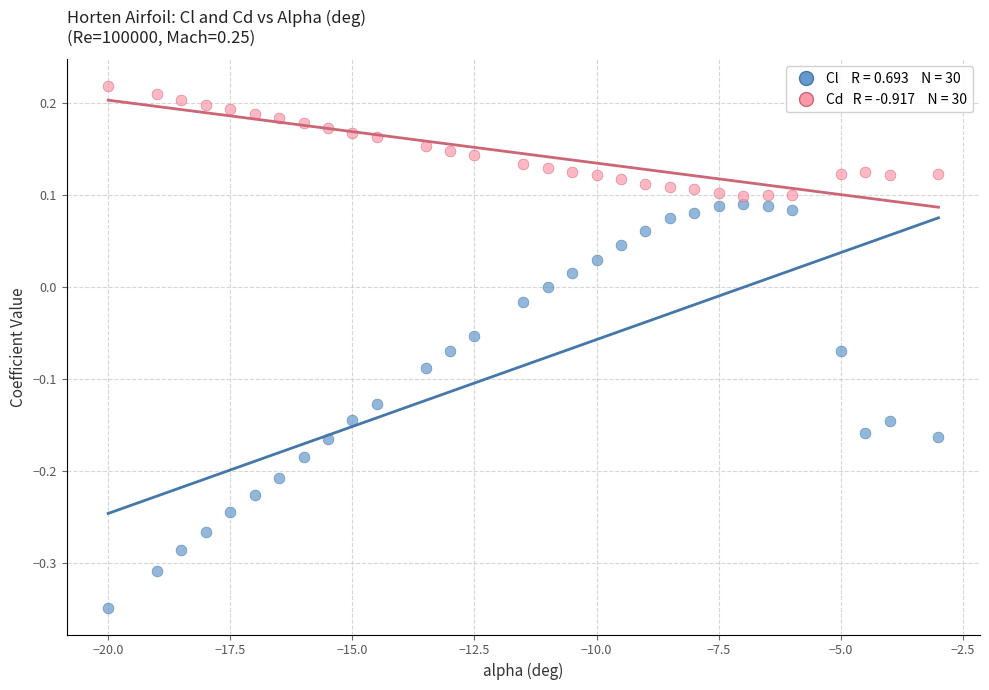

Across all data points, what is the range of X values (max minus min)?

17.0